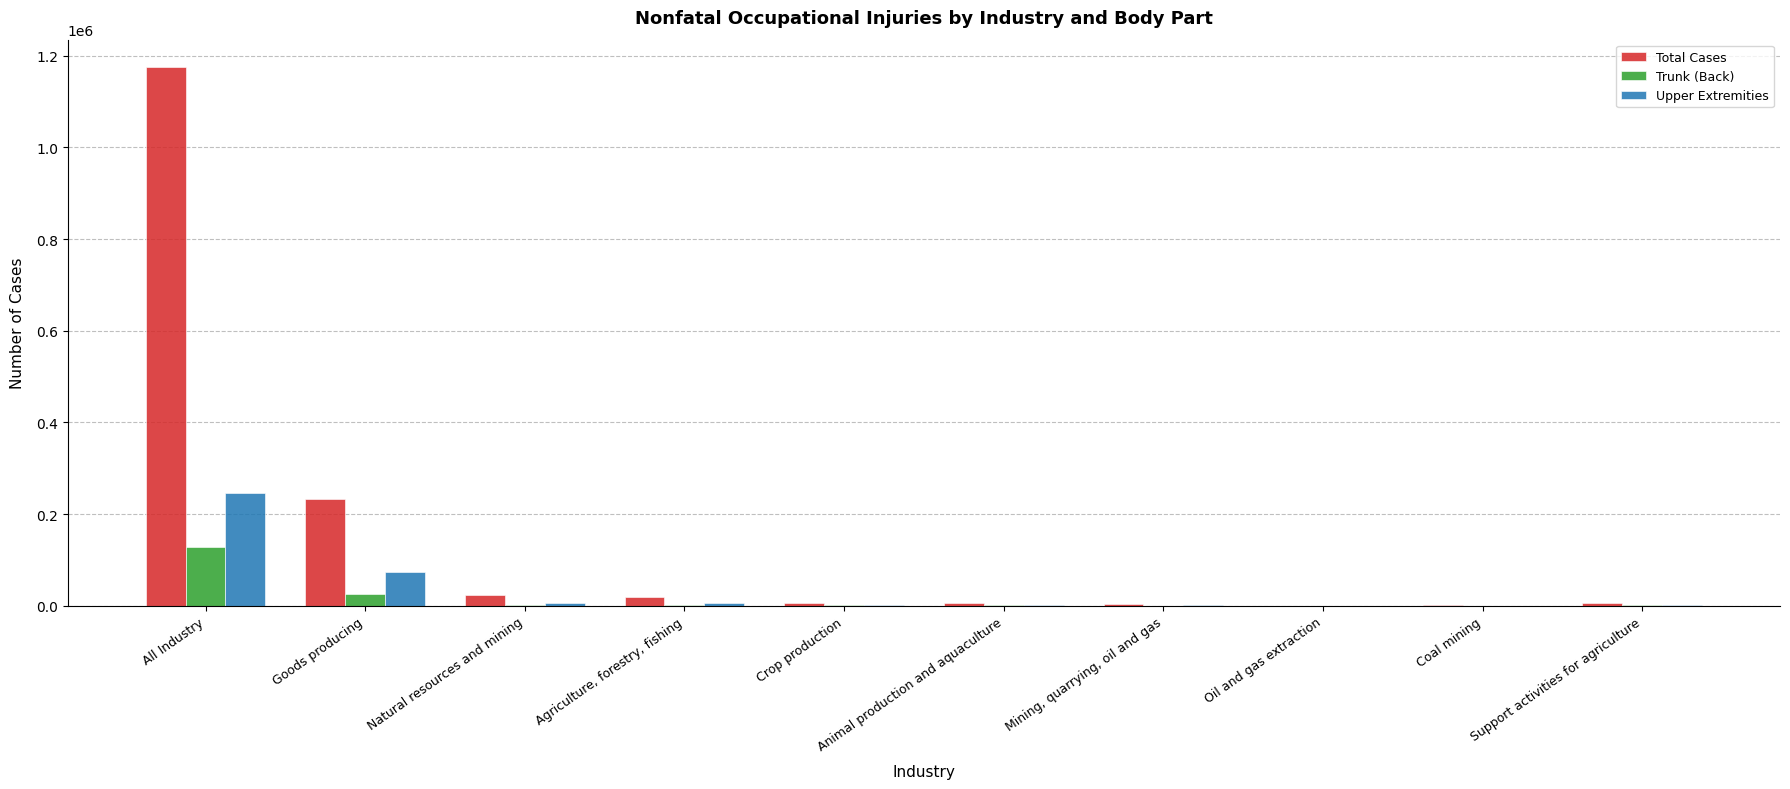

Count the number of data series in this chart.

3